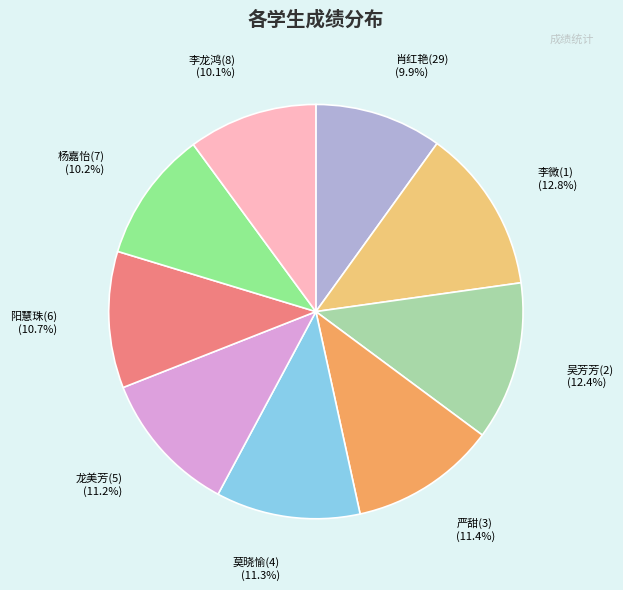

Is there any slice that represents more than half of the pie?

No